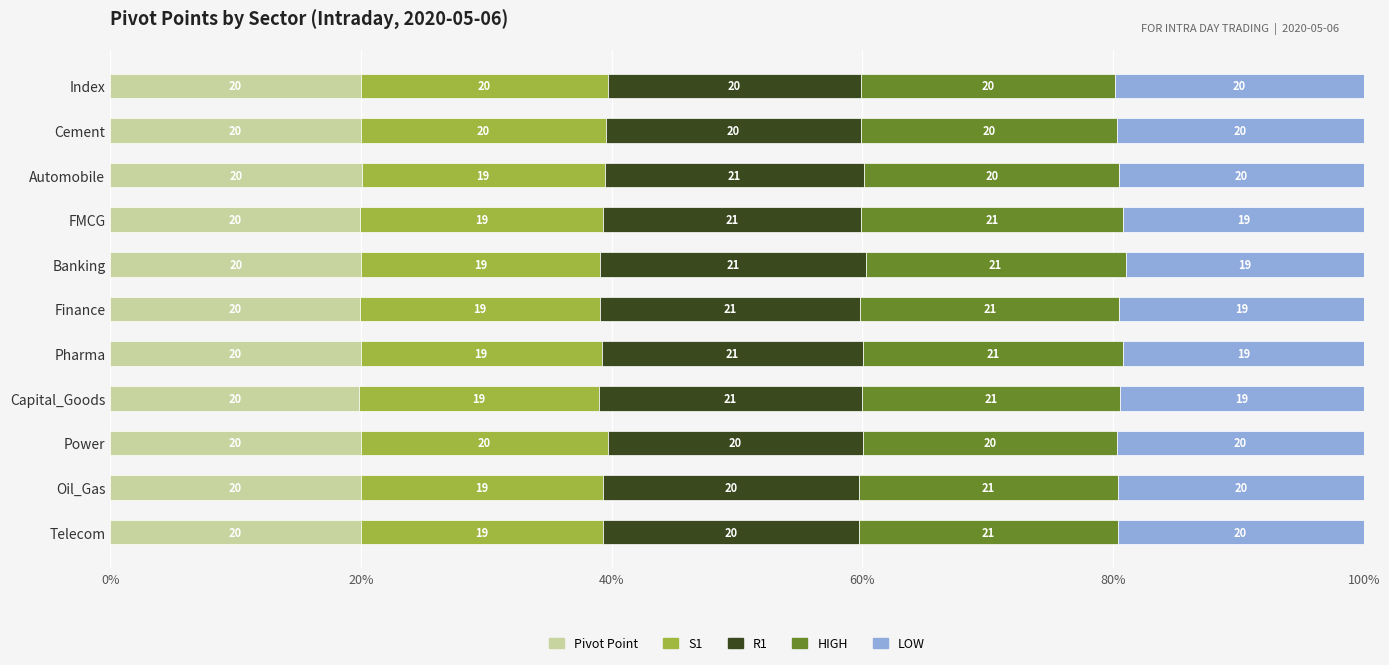

What is the minimum value for Pivot Point?

19.9